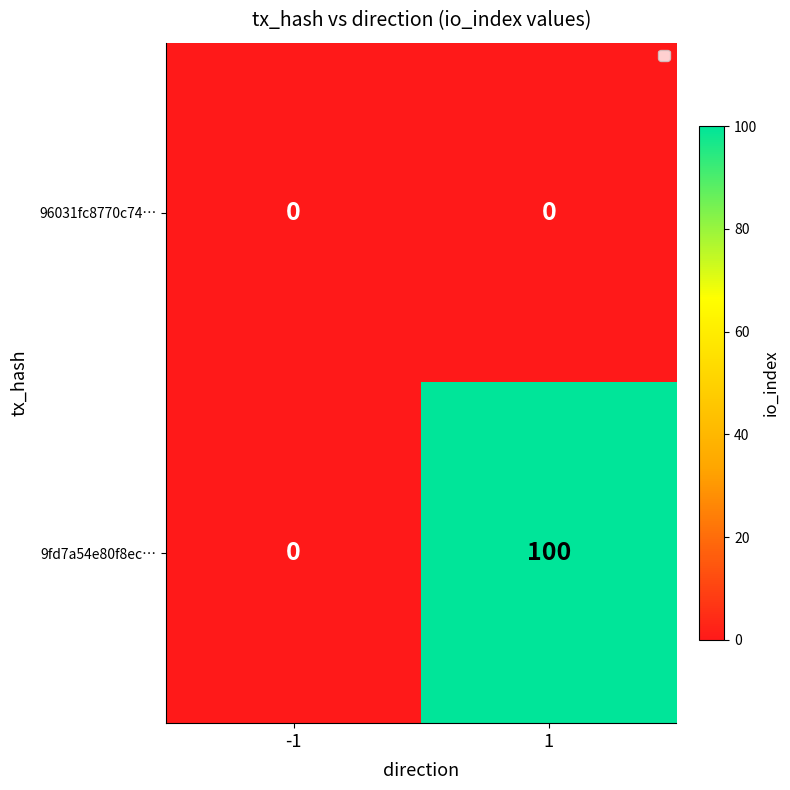

What is the greatest value displayed?

100